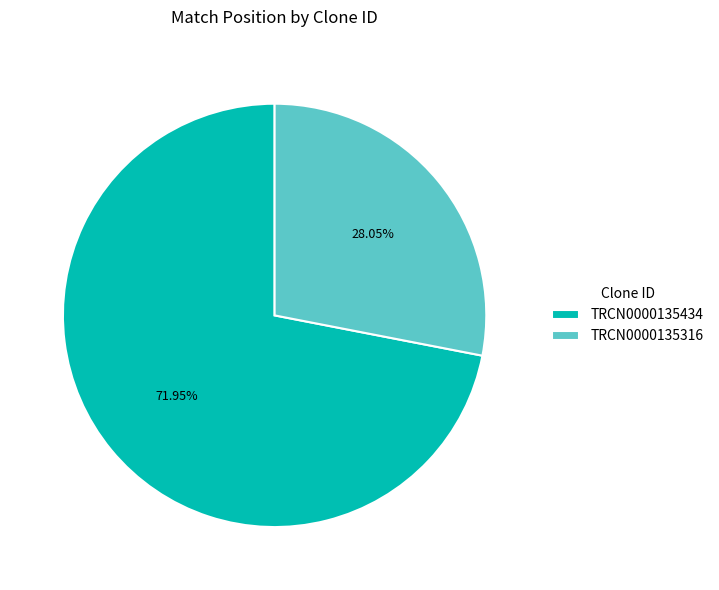

What portion of the pie excludes TRCN0000135434?

28.0%